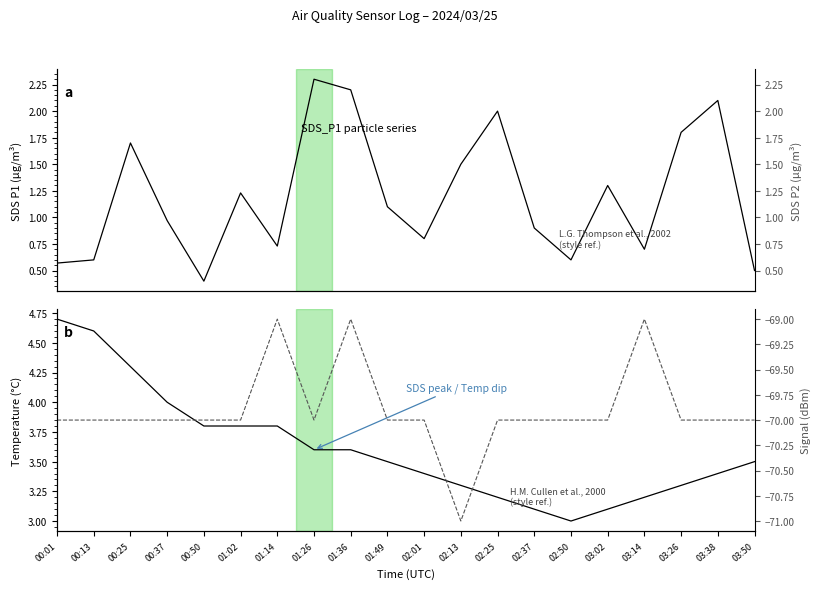

Is this an area chart (filled region under the line)?

No